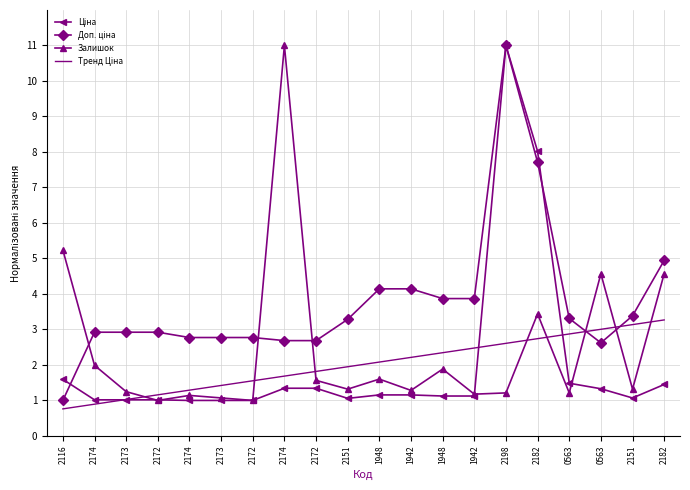

What is the label of the 19th point from the left?

2151